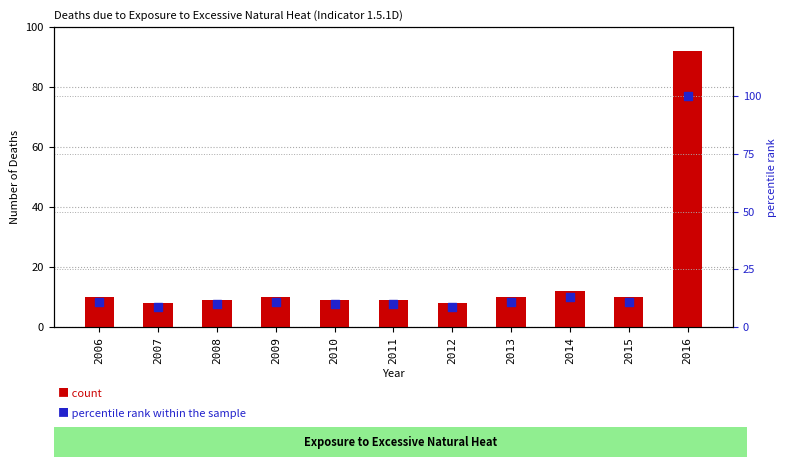

Is the value of percentile rank within the sample at 2007 greater than the value of count at 2006?

No